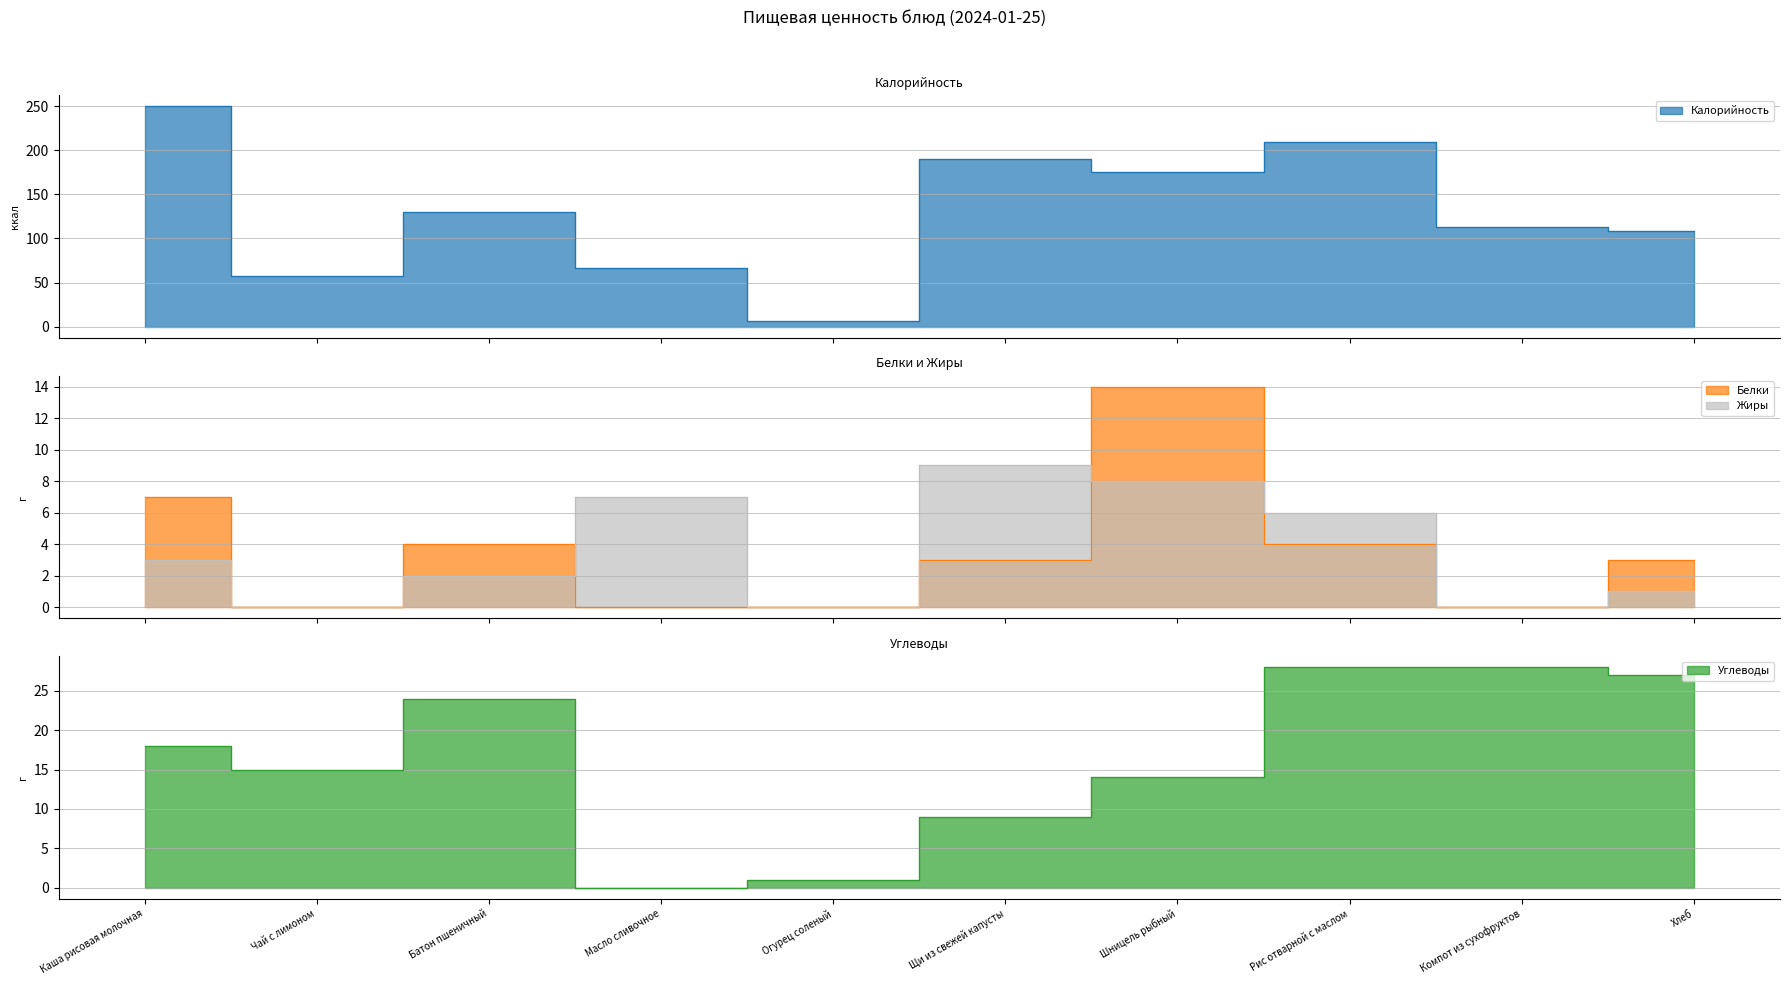

What is the highest value of the Калорийность series?

250.0